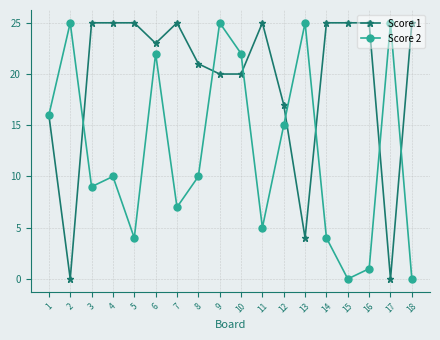

What is the greatest value displayed?

25